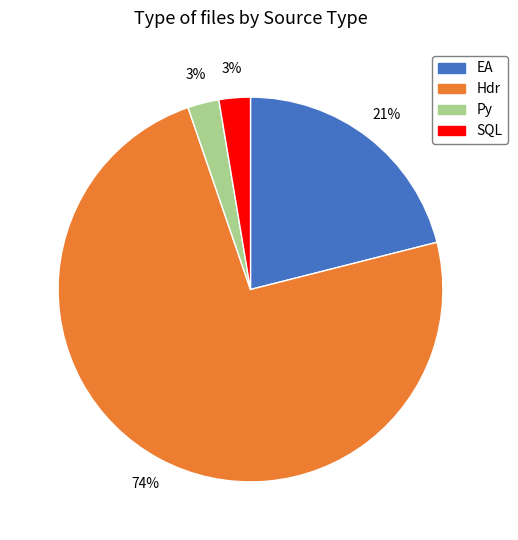

Is the sum of SQL and EA greater than half?

No